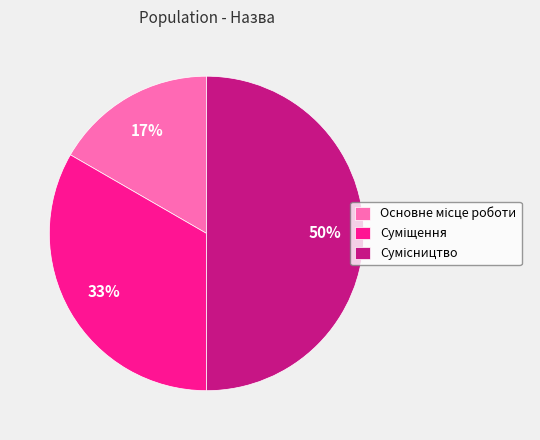

To the nearest percent, what is the average slice percentage?

33%